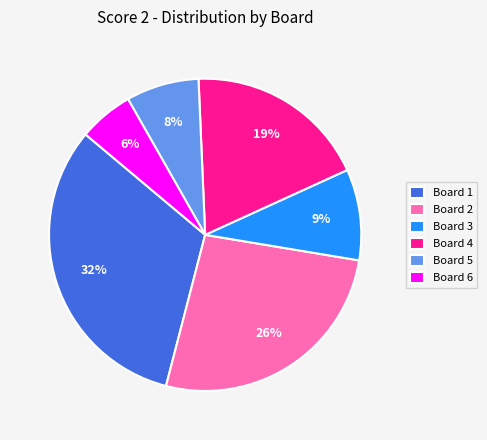

True or false: Board 5 accounts for 8% of the total.

True